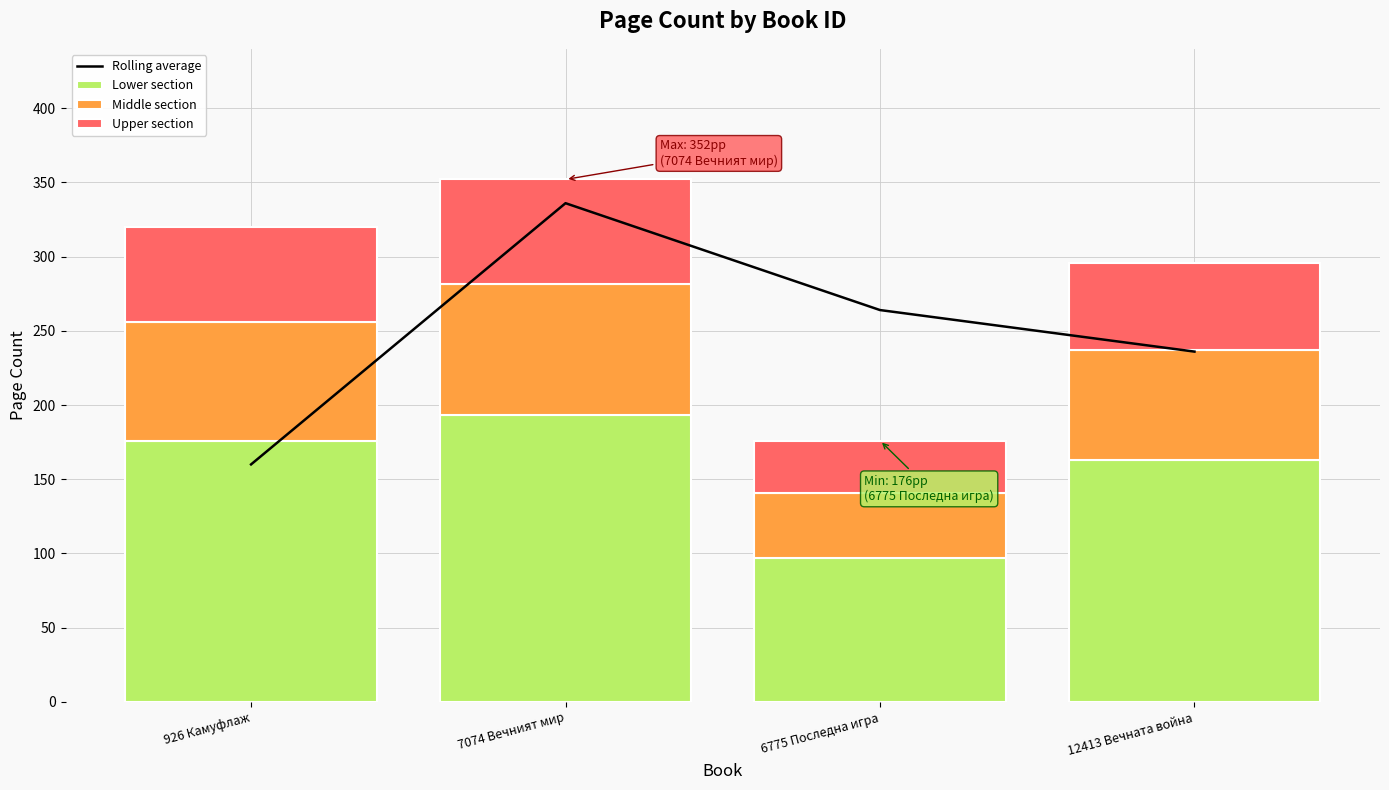

Where is Lower section nearest to the value 145?

12413 Вечната война